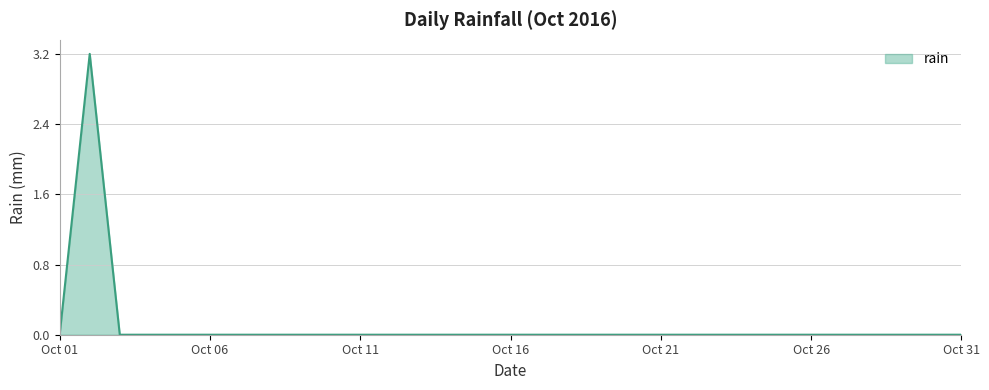

How many lines are shown in the chart?

1